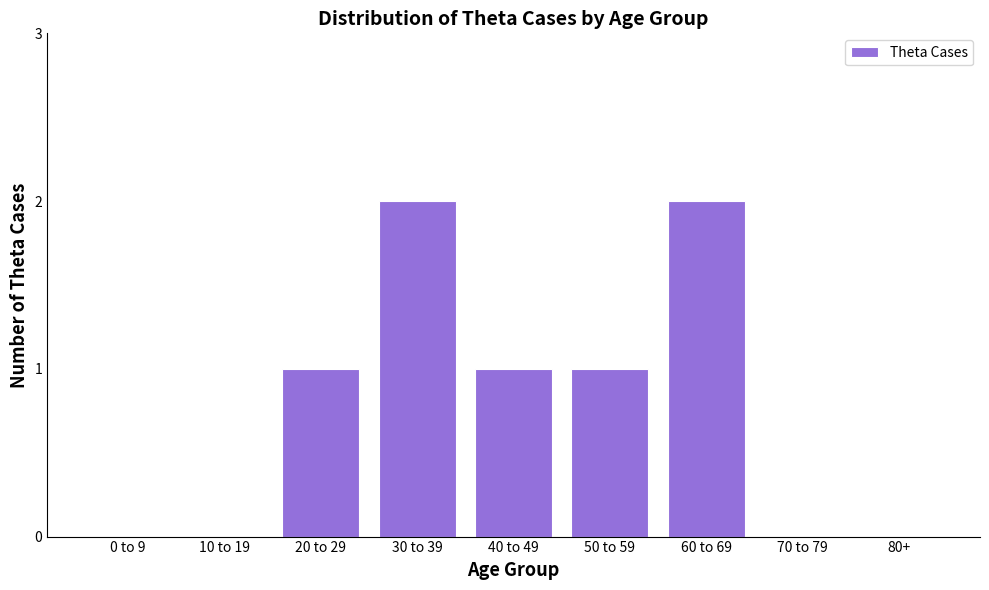

Reading left to right, what are all the values shown in this chart?

0 to 9=0	10 to 19=0	20 to 29=1	30 to 39=2	40 to 49=1	50 to 59=1	60 to 69=2	70 to 79=0	80+=0